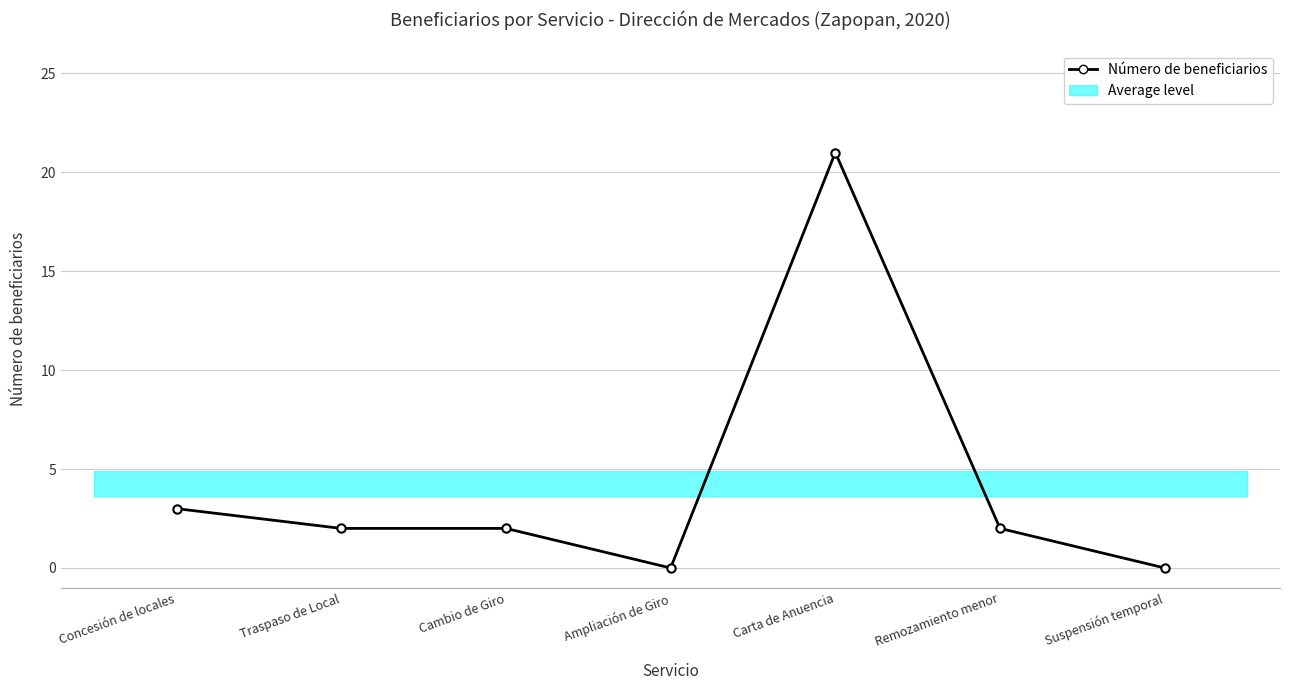

Between Traspaso de Local and Cambio de Giro, which is larger?

Traspaso de Local